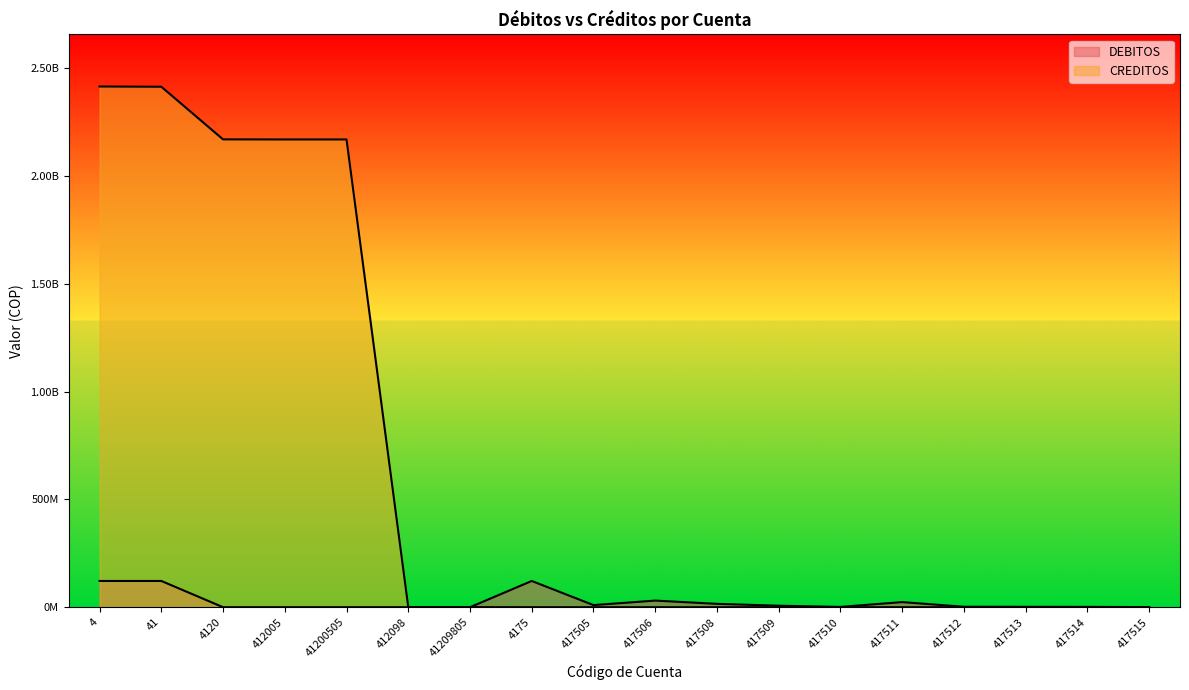

What is the total value across all series at 41?

2535629880